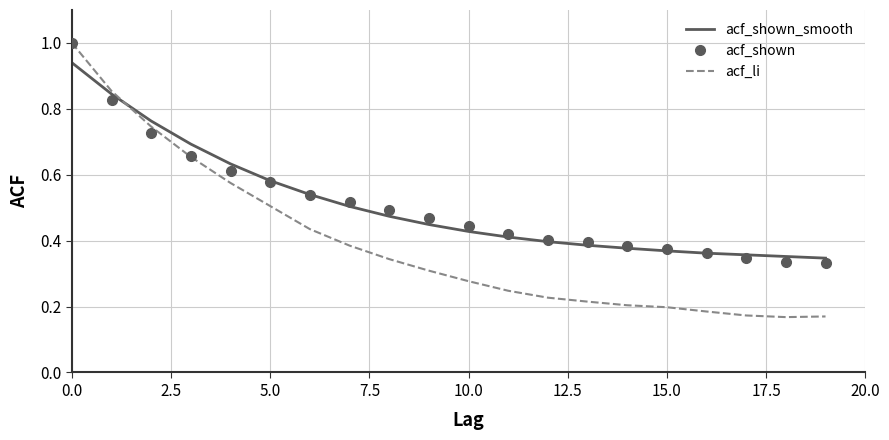

Which series has the widest spread of values?

acf_li